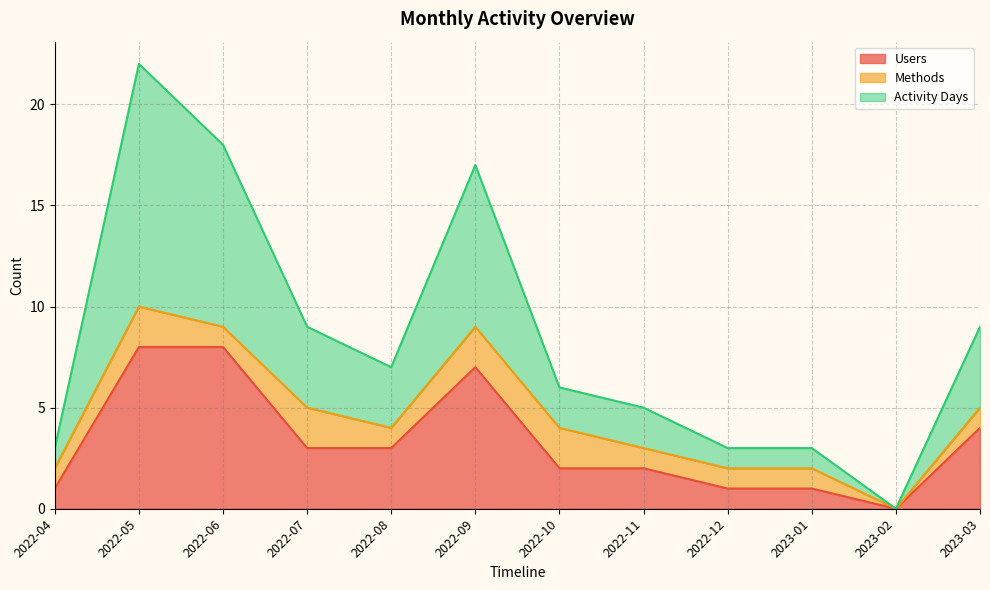

Does the chart display data point markers on the line(s)?

No